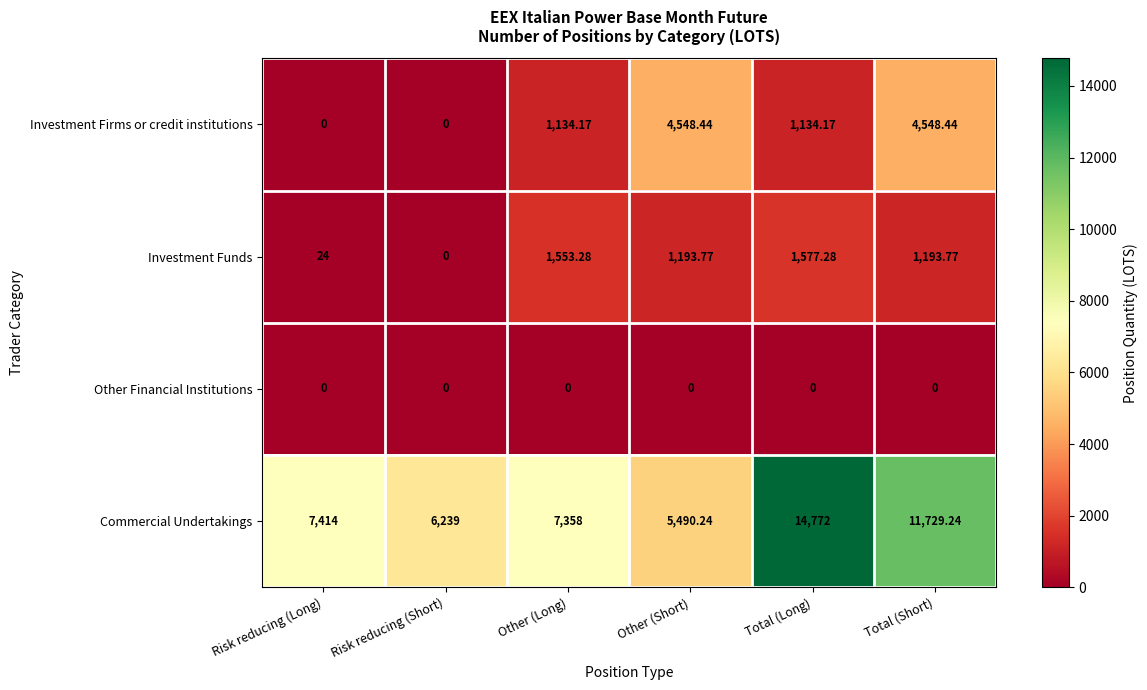

At how many categories does at least one series exceed 6797?

4